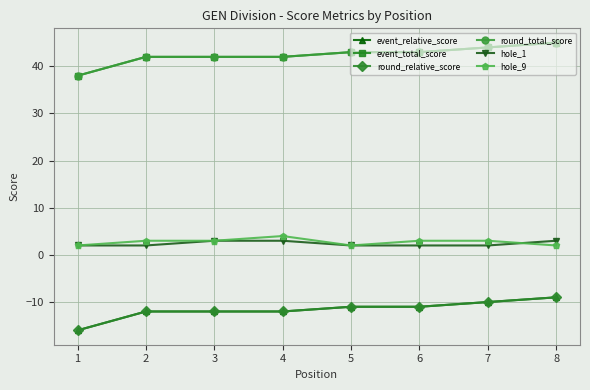

Does the chart have visible grid lines?

Yes